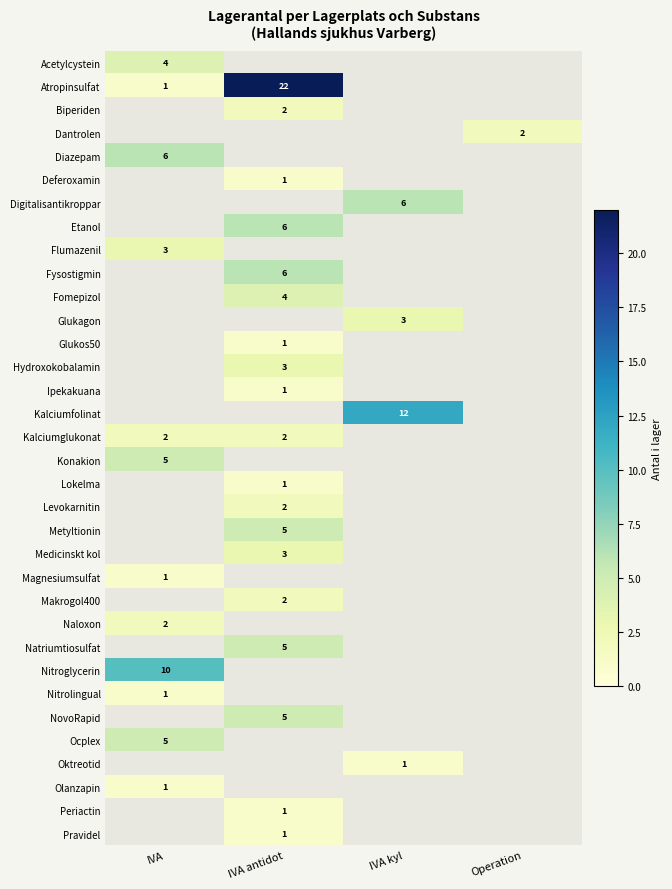

What is the sum of all Digitalisantikroppar values?

6